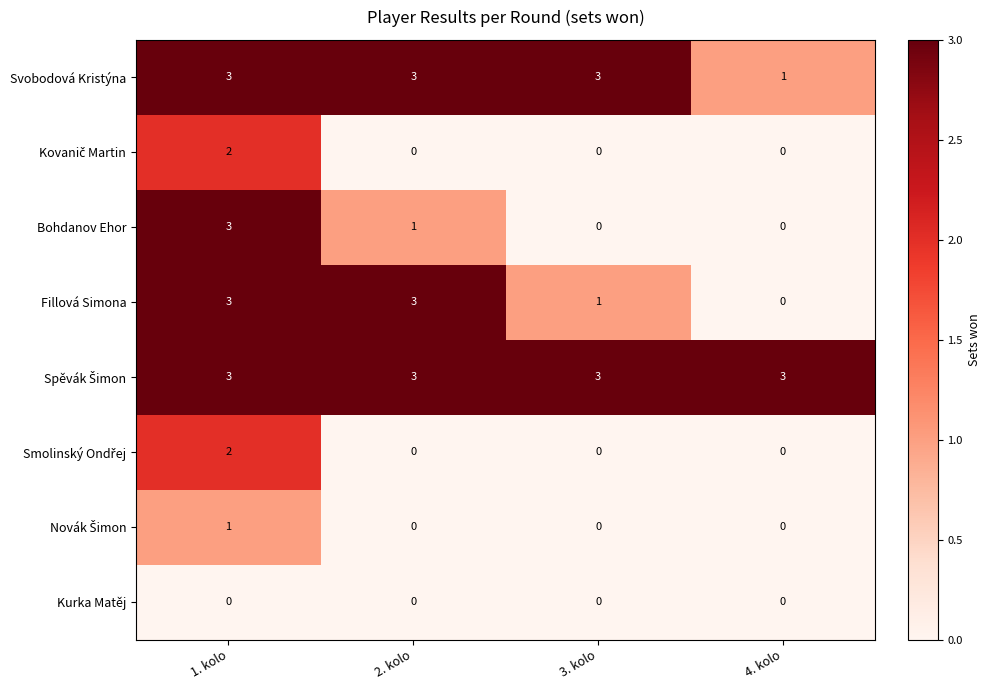

At which label does Bohdanov Ehor first exceed 1?

1. kolo